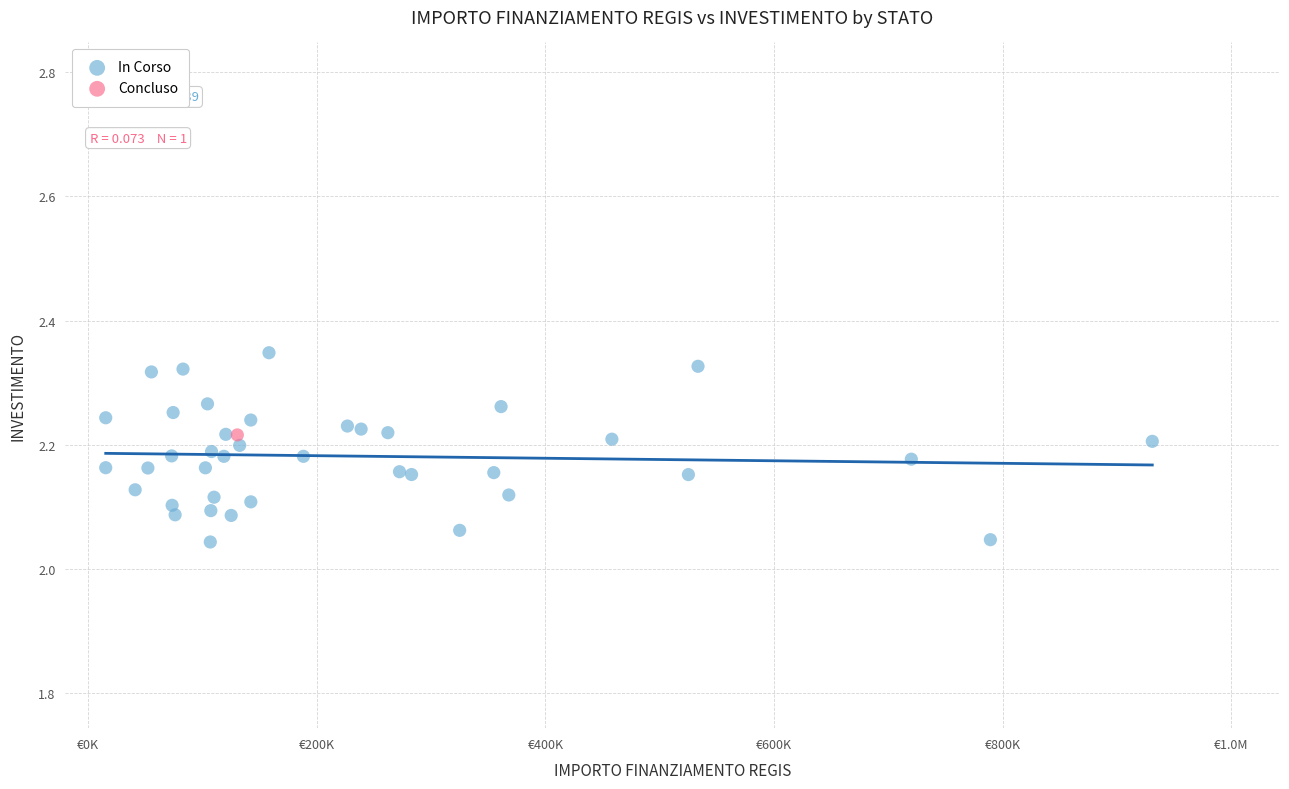

What are all the series names shown in the legend?

In Corso, Concluso